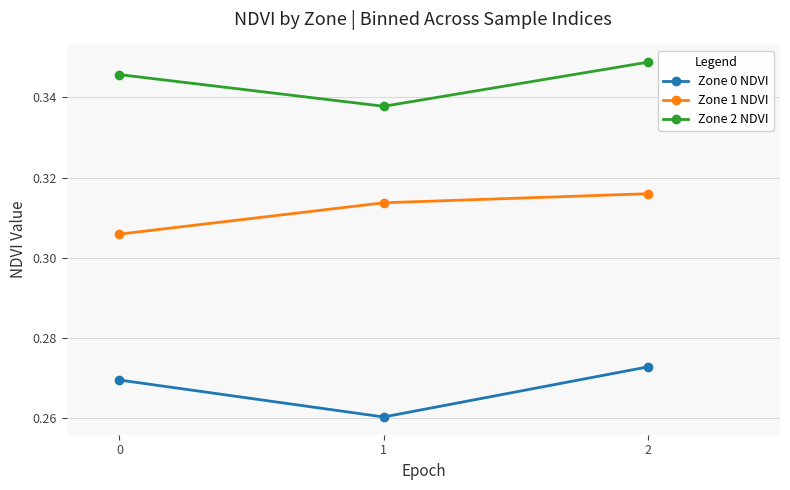

Count the Zone 1 NDVI values in the range 0 to 1.

3